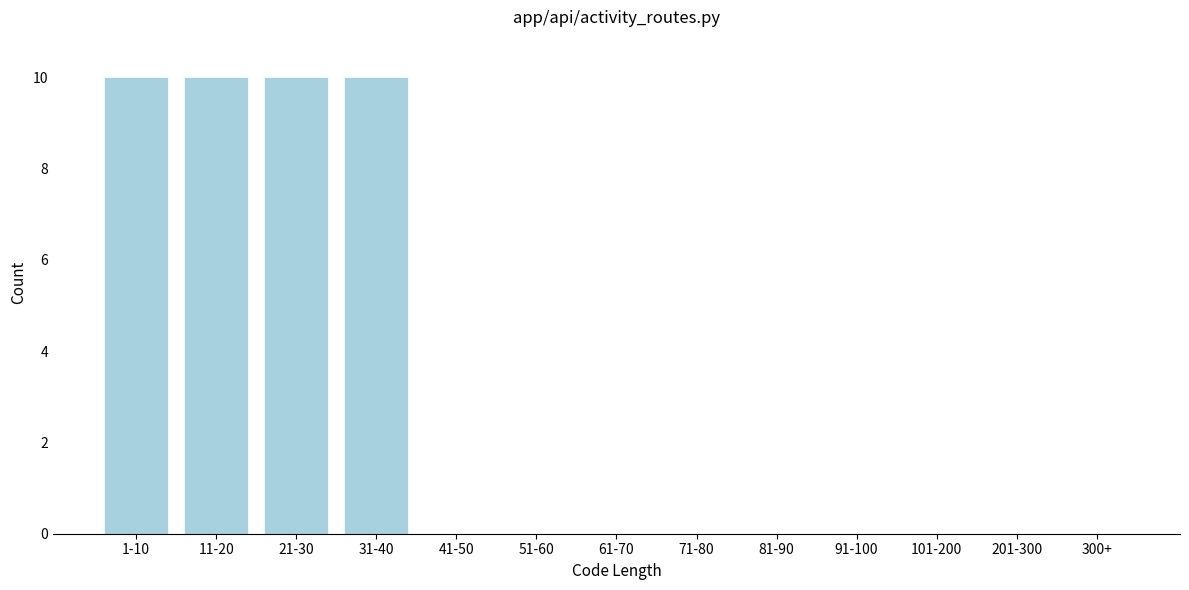

Reading left to right, transcribe all the data shown in this chart.

1-10=10	11-20=10	21-30=10	31-40=10	41-50=0	51-60=0	61-70=0	71-80=0	81-90=0	91-100=0	101-200=0	201-300=0	300+=0